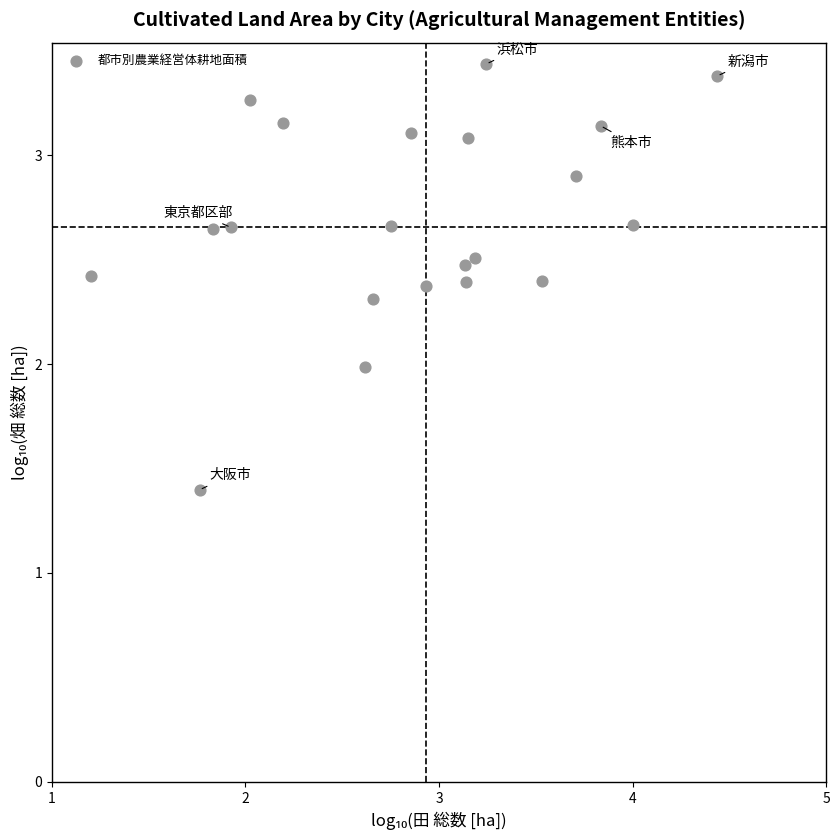

What is the range of Y values (max minus min)?

2.0